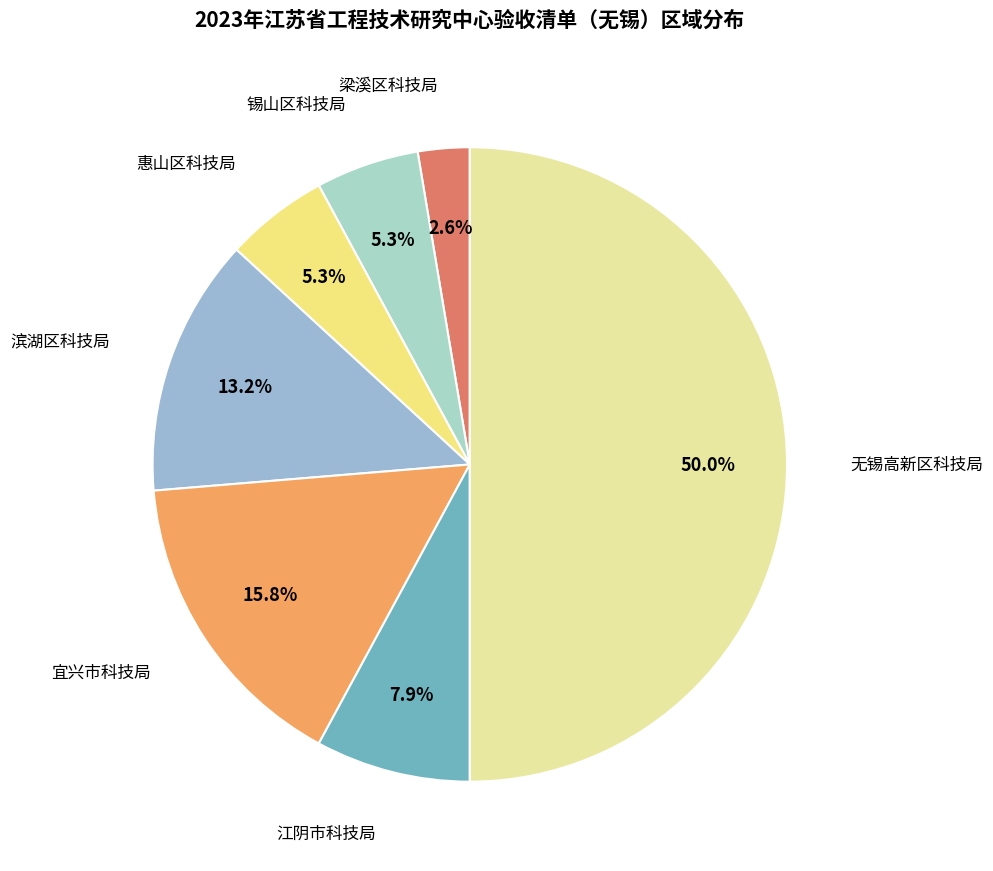

To the nearest percent, what is the difference between the largest and smallest slice percentages?

47%